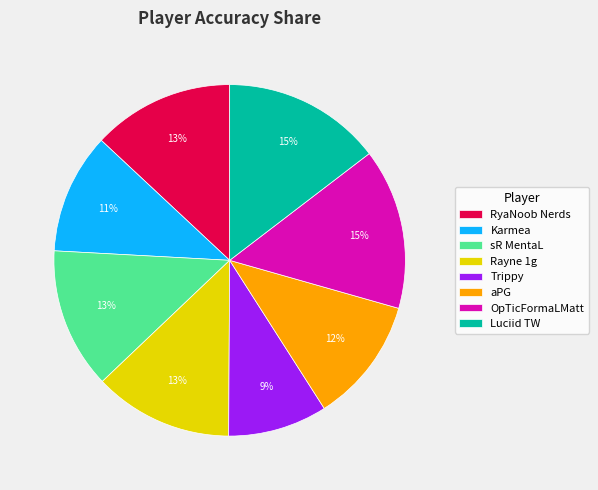

Which category has the smallest portion of the pie?

Trippy